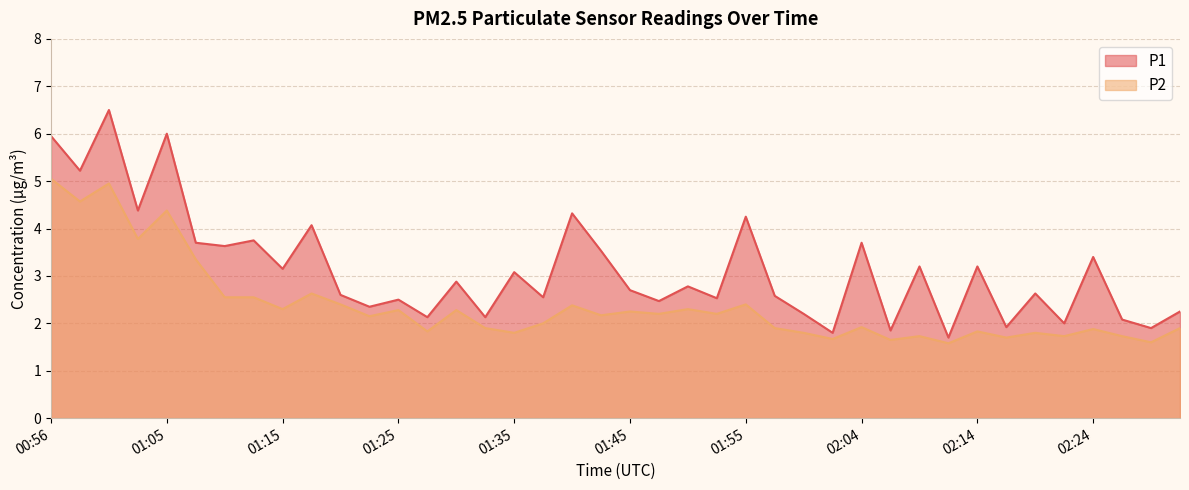

Which series has the largest range (max minus min)?

P1